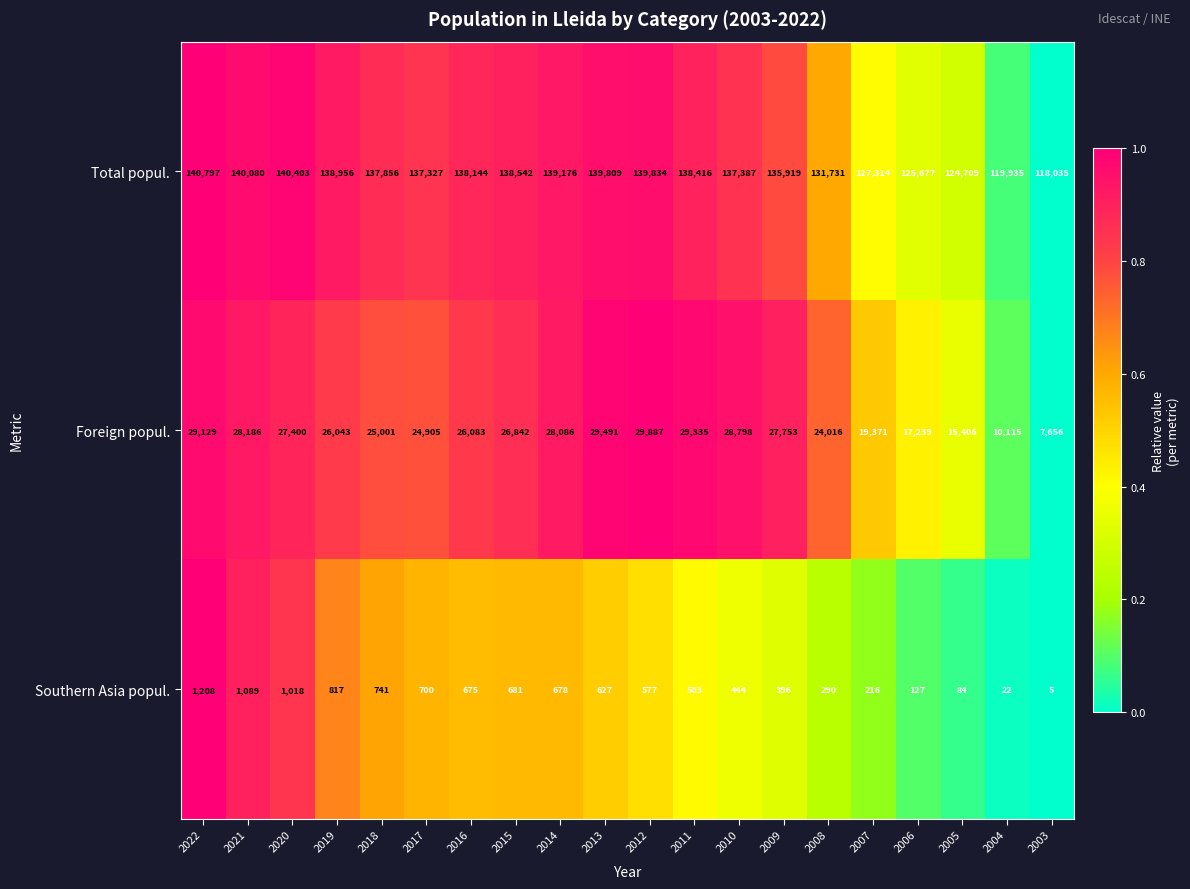

At how many categories does at least one series exceed 15922?

20